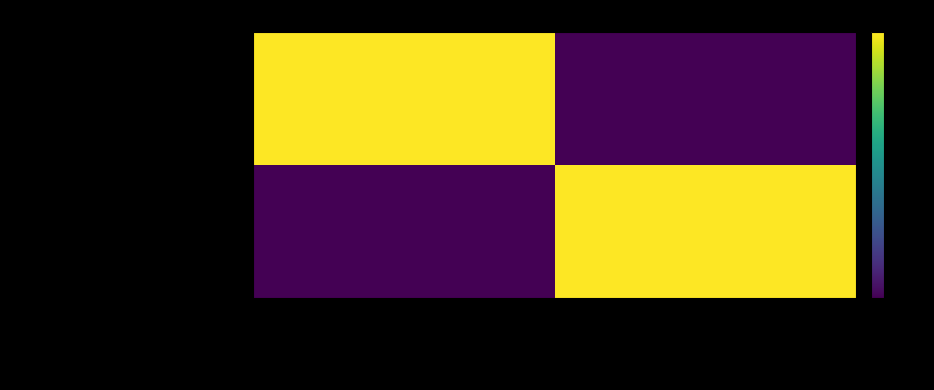

At which category does the chart reach its minimum across all series?

Avenue Eudore Pirmez 47